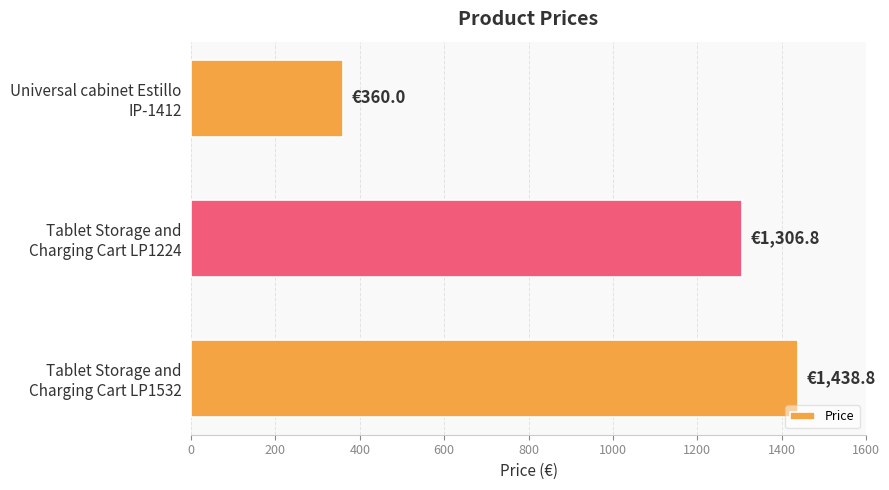

What is the sum of all values?

3105.6